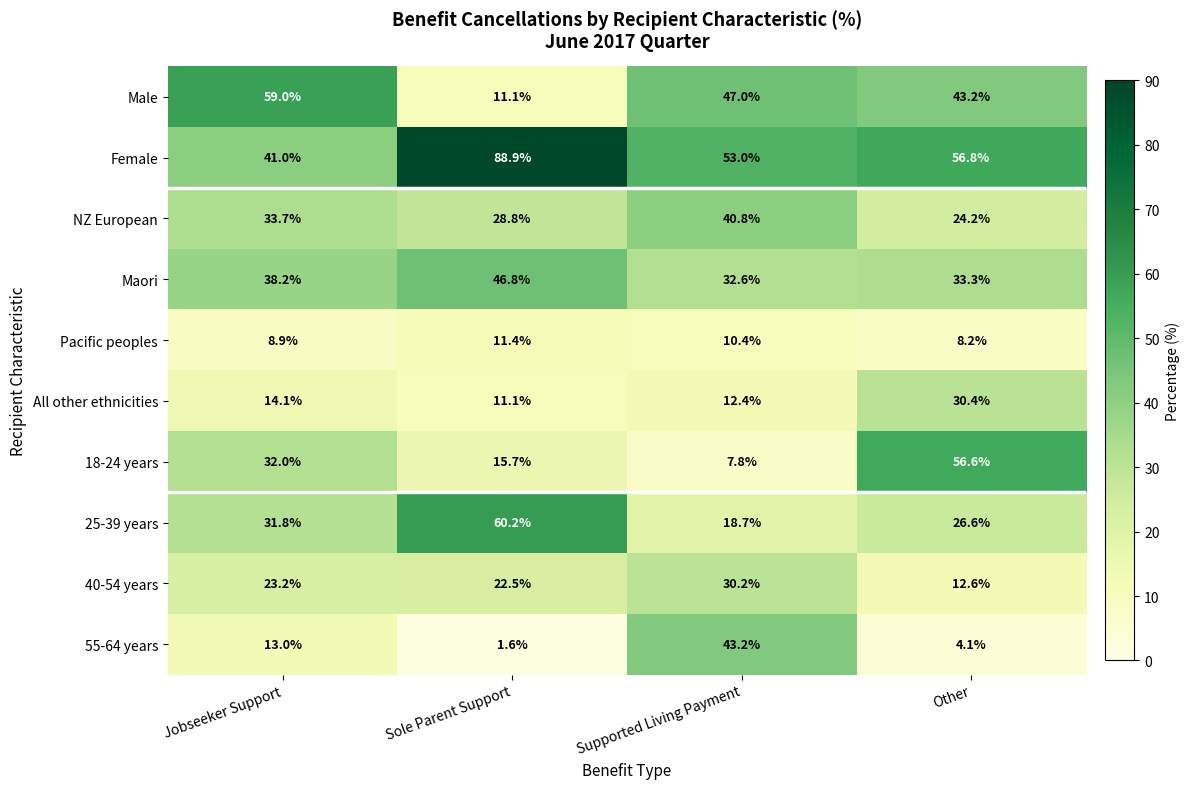

Where does the 40-54 years series first go above 23?

Jobseeker Support